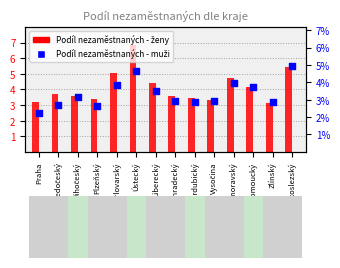

What is the total value across all series at Jihočeský?

7.1